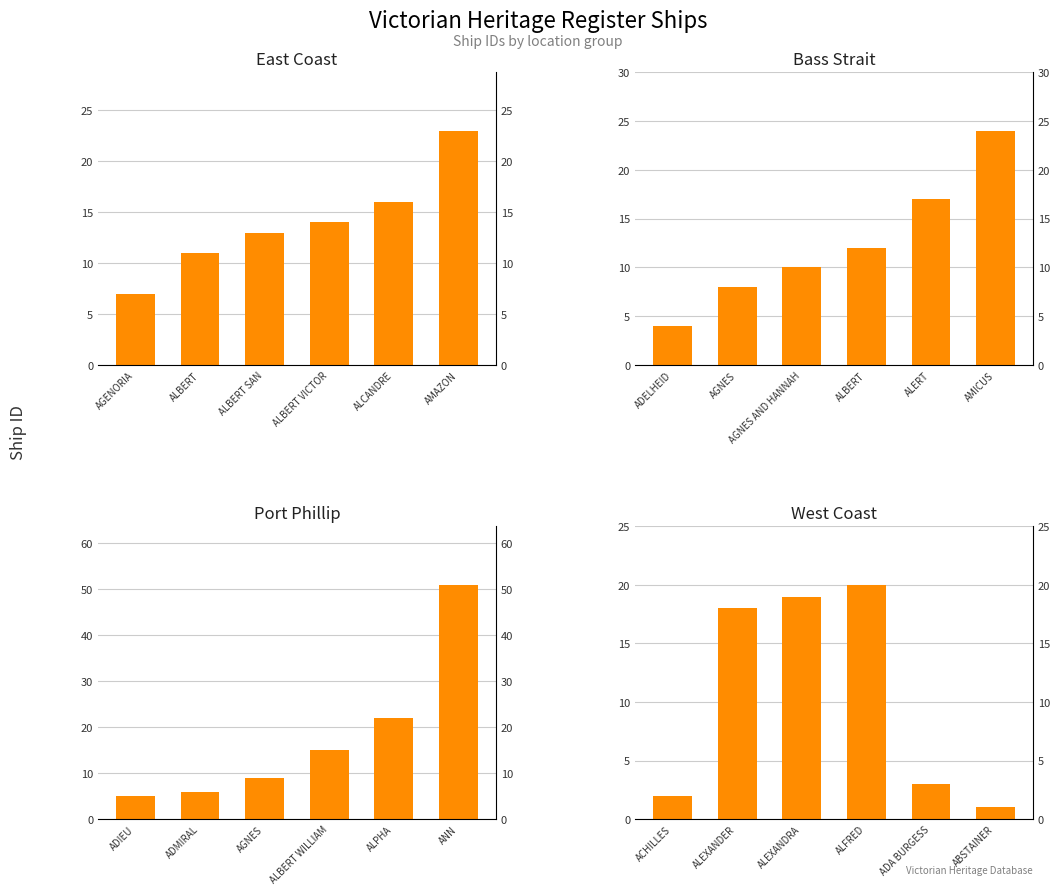

What is the greatest value displayed?

51